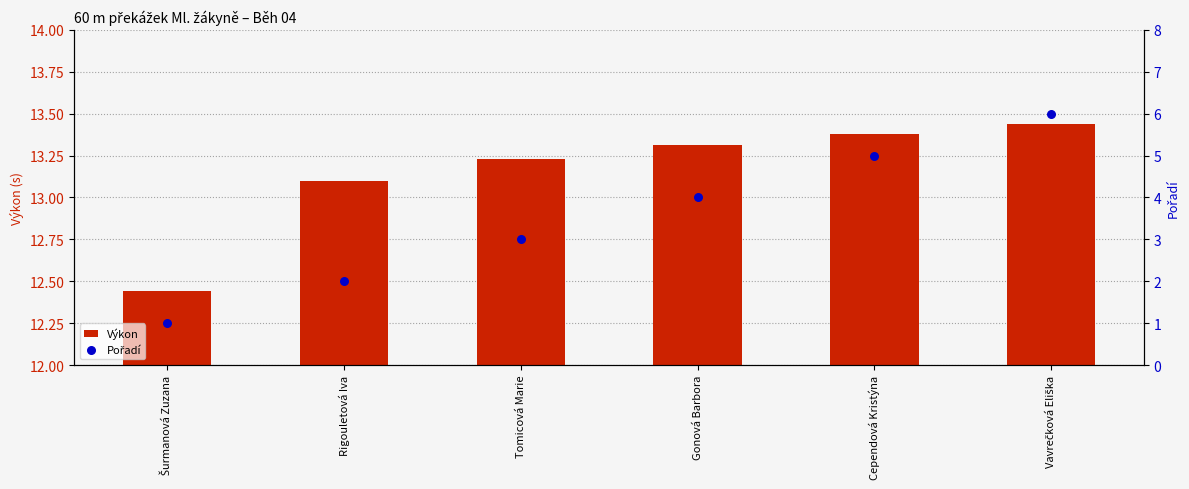

Which series contains the lowest Y value?

Pořadí